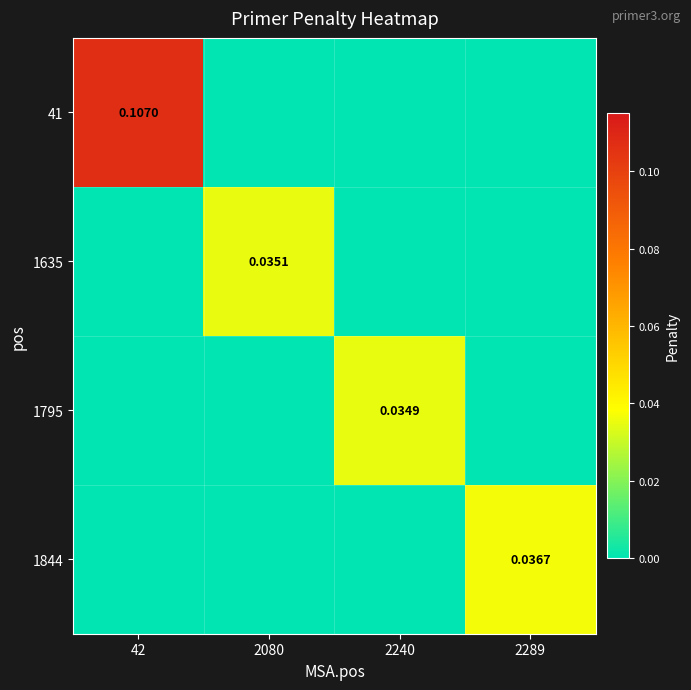

At which category is the sum across all series the highest?

42